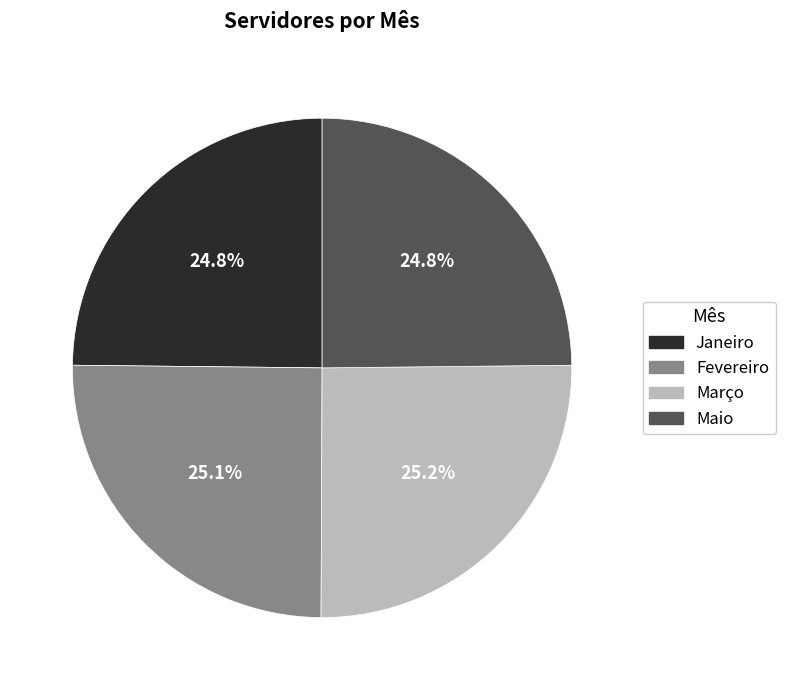

Is it true that Maio is 30% of the pie?

False